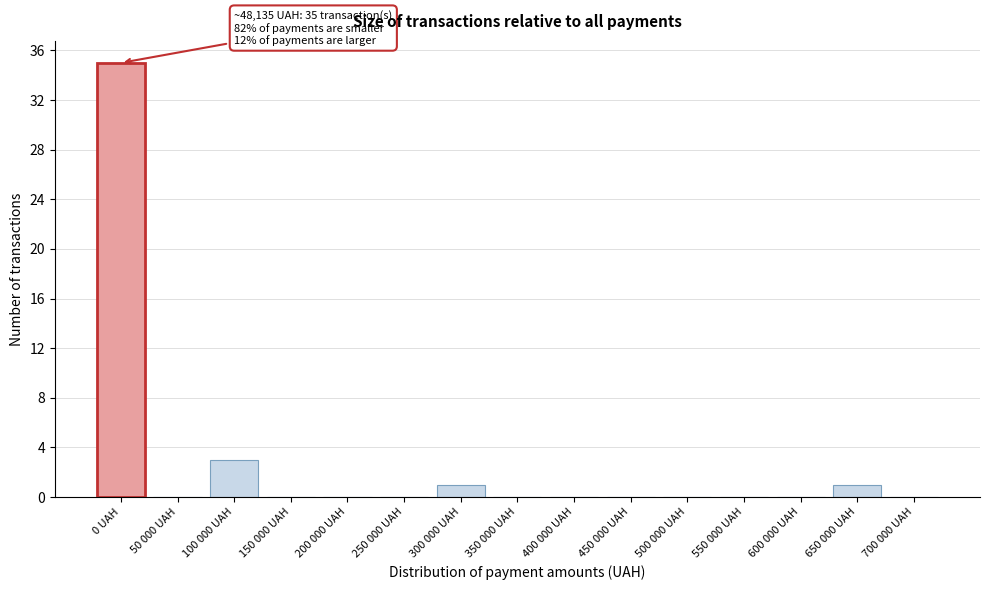

Reading left to right, list all the values displayed in this chart.

0 UAH=35	50 000 UAH=0	100 000 UAH=3	150 000 UAH=0	200 000 UAH=0	250 000 UAH=0	300 000 UAH=1	350 000 UAH=0	400 000 UAH=0	450 000 UAH=0	500 000 UAH=0	550 000 UAH=0	600 000 UAH=0	650 000 UAH=1	700 000 UAH=0